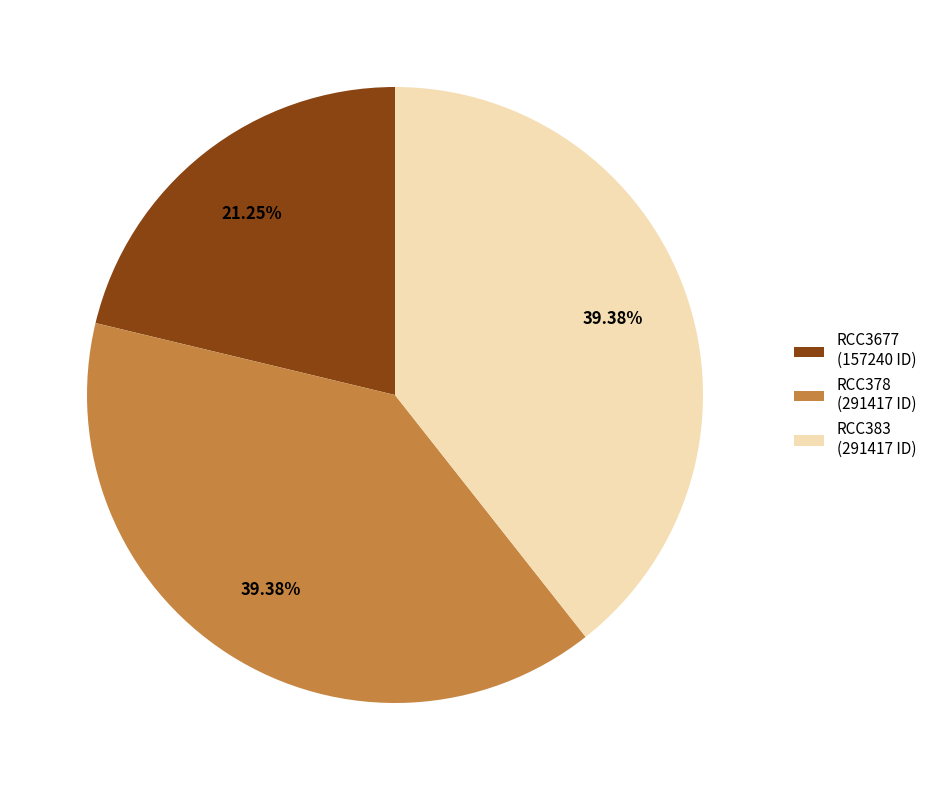

To the nearest percent, what is the combined percentage of RCC378 and RCC383?

79%